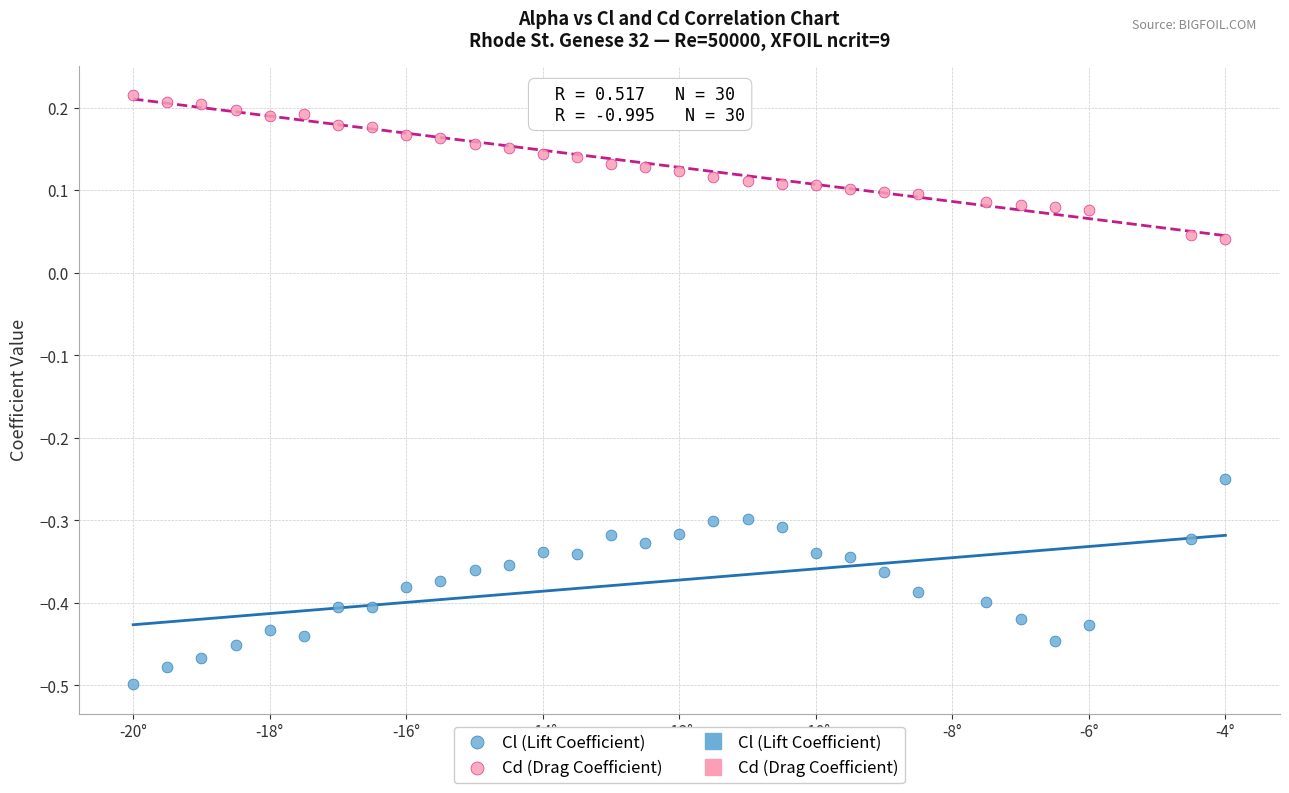

Which series reaches the maximum Y coordinate?

Cd (Drag Coefficient)